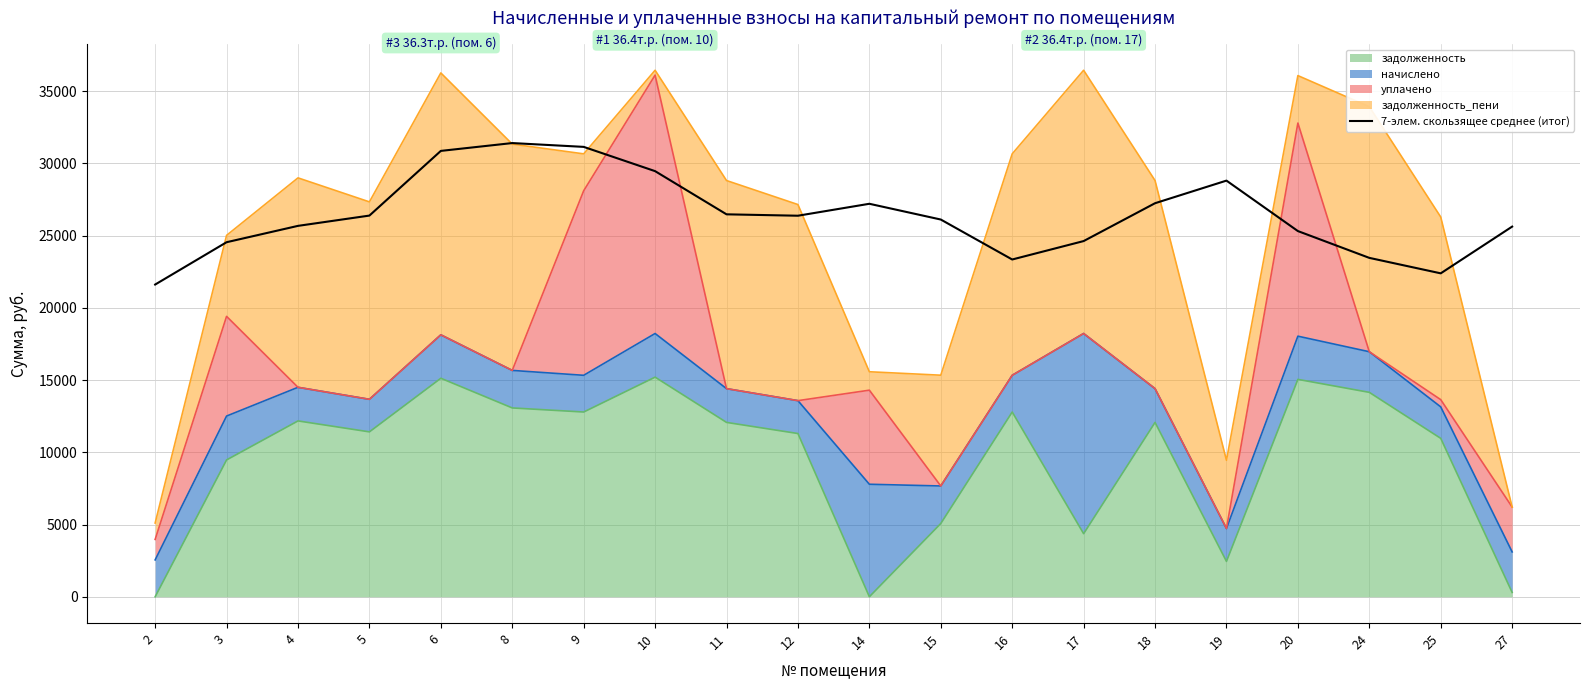

What is the difference between the values at 19 and 11?

2333.7